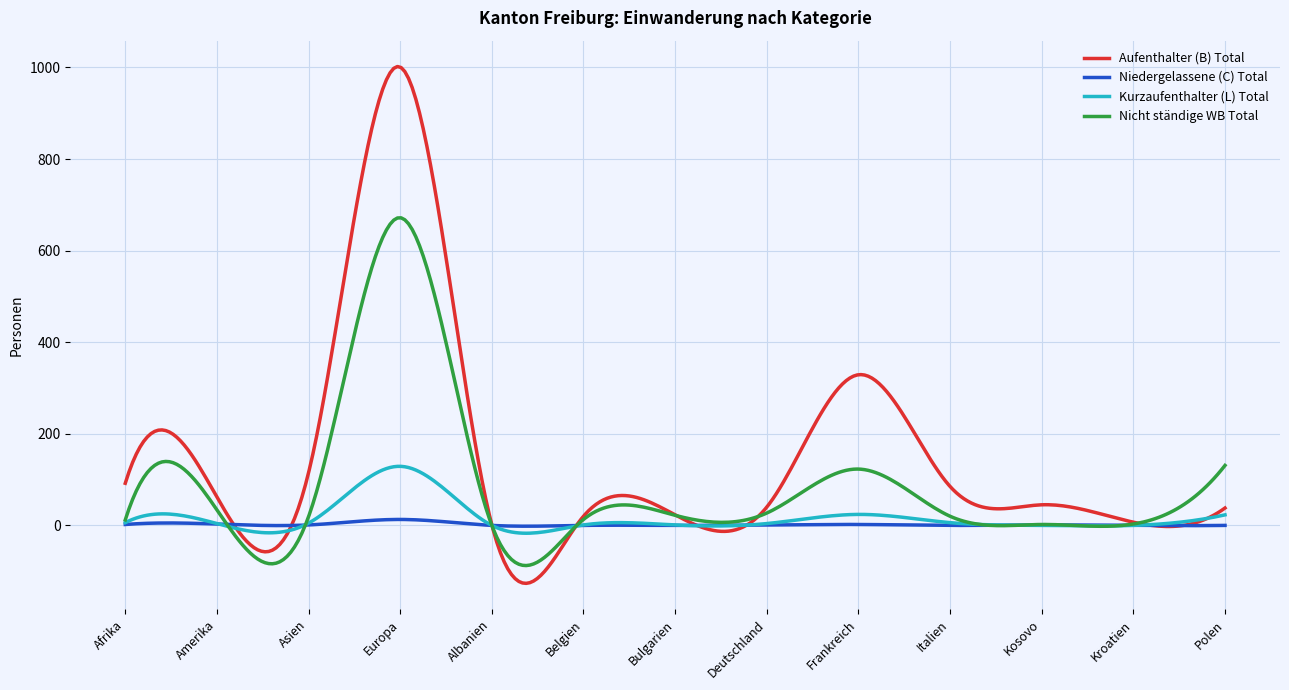

List the series in order of their peak value, highest first.

Aufenthalter (B) Total, Nicht ständige WB Total, Kurzaufenthalter (L) Total, Niedergelassene (C) Total